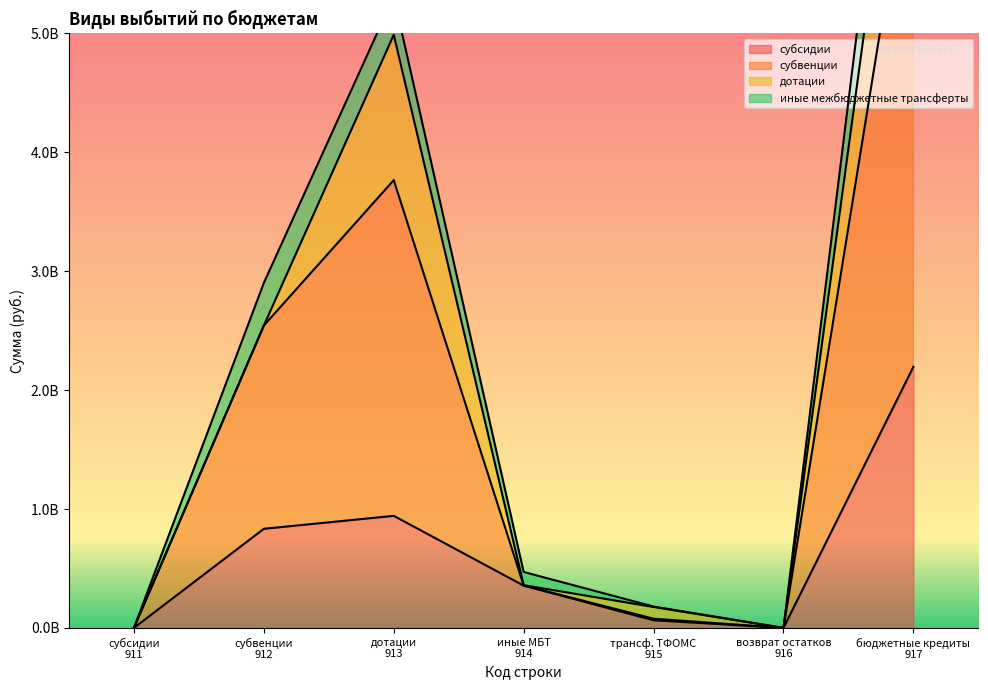

Which has a higher value, бюджетные кредиты 917 or трансф. ТФОМС 915?

бюджетные кредиты 917